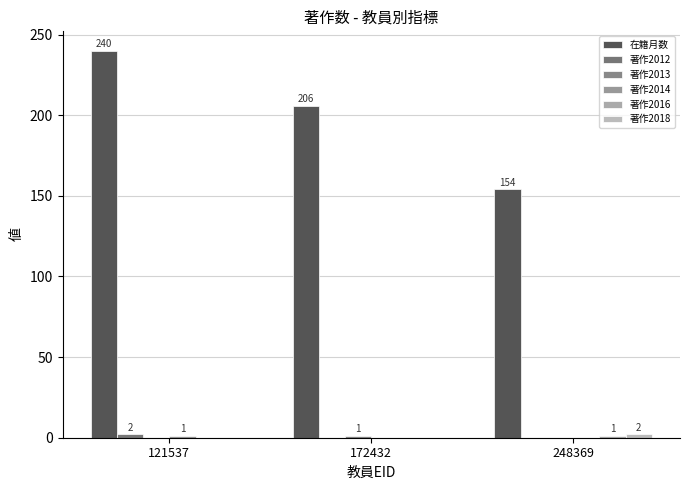

At how many categories does at least one series exceed 221?

1